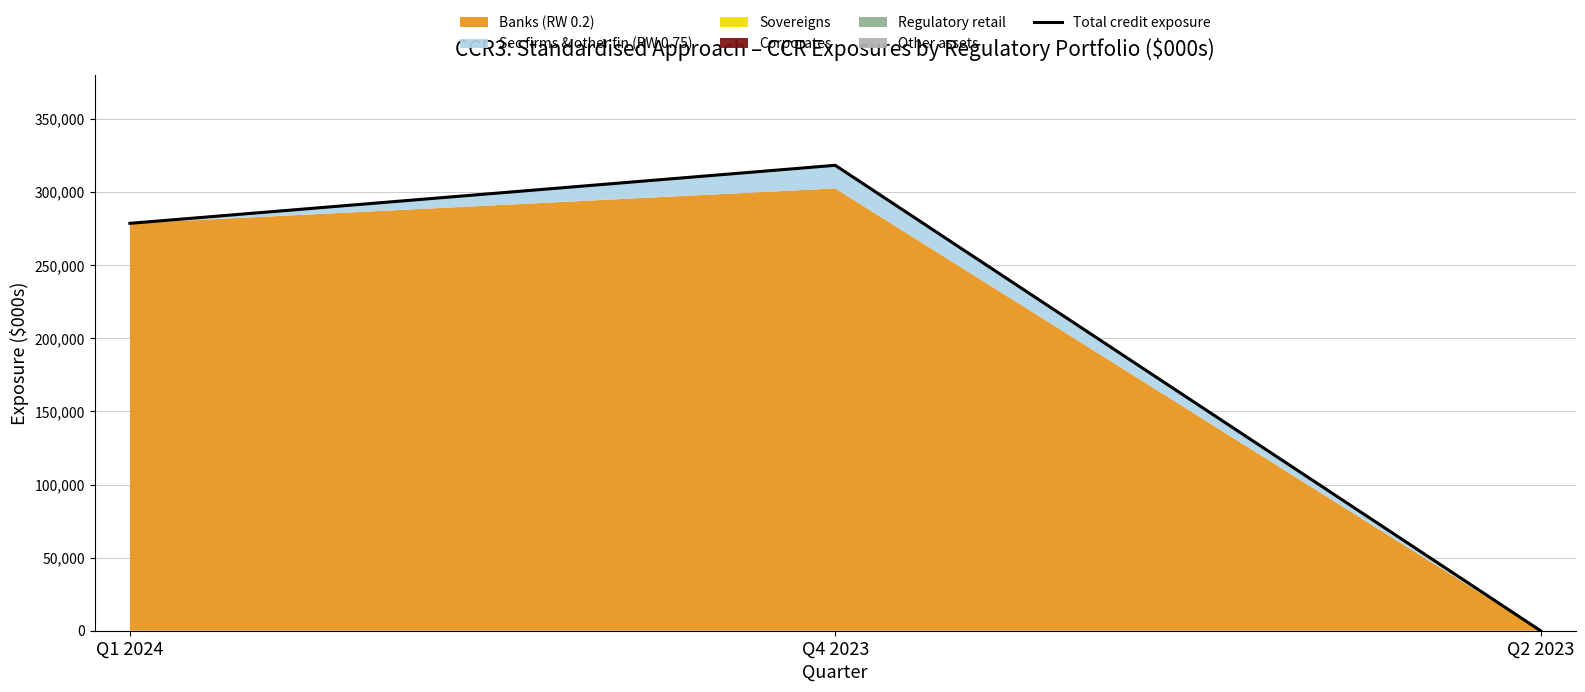

What value does the data have at Q1 2024?

278629